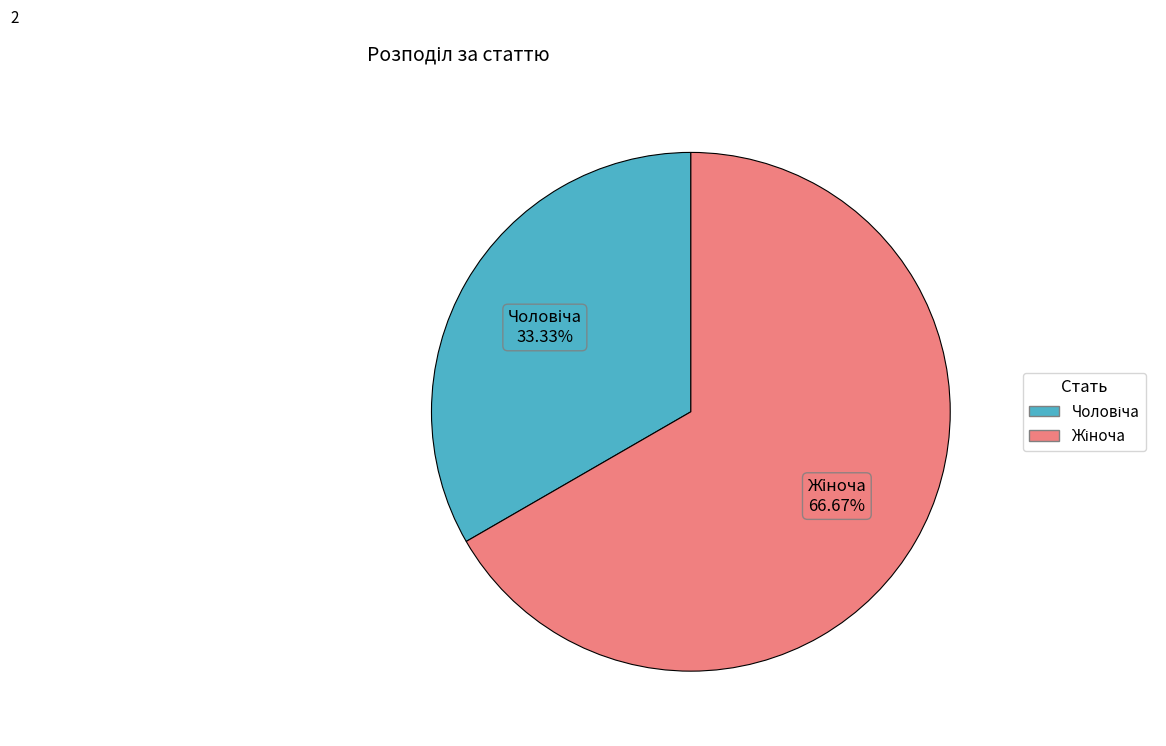

Is there a majority slice in this chart?

Yes